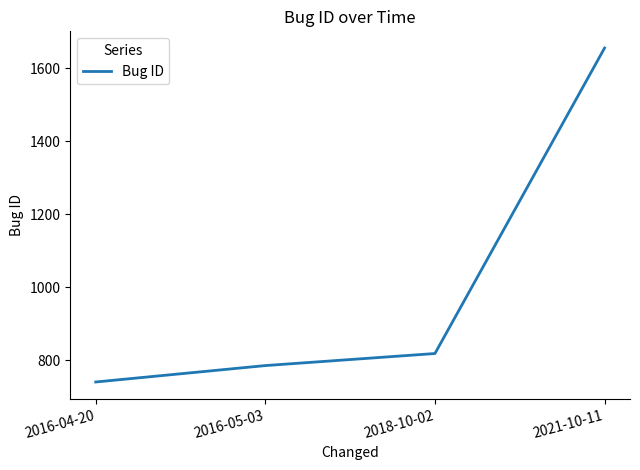

What is the maximum value shown in the chart?

1655